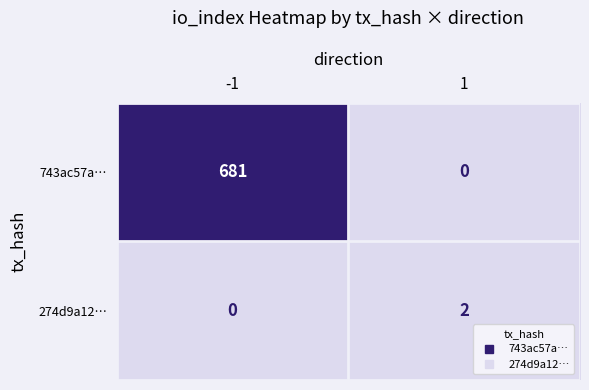

List the labels in order of 743ac57a… value, smallest first.

1, -1